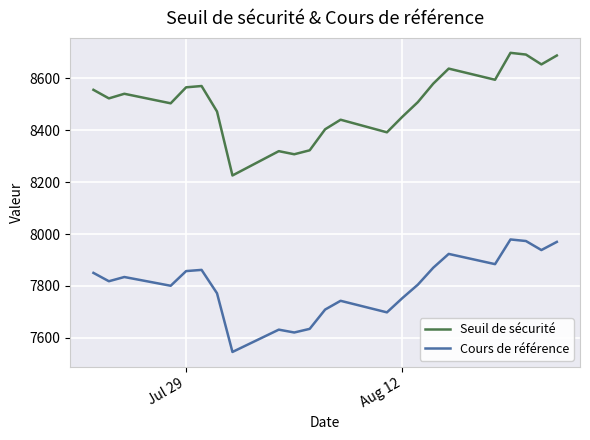

List the series in order of their overall mean, lowest first.

Cours de référence, Seuil de sécurité